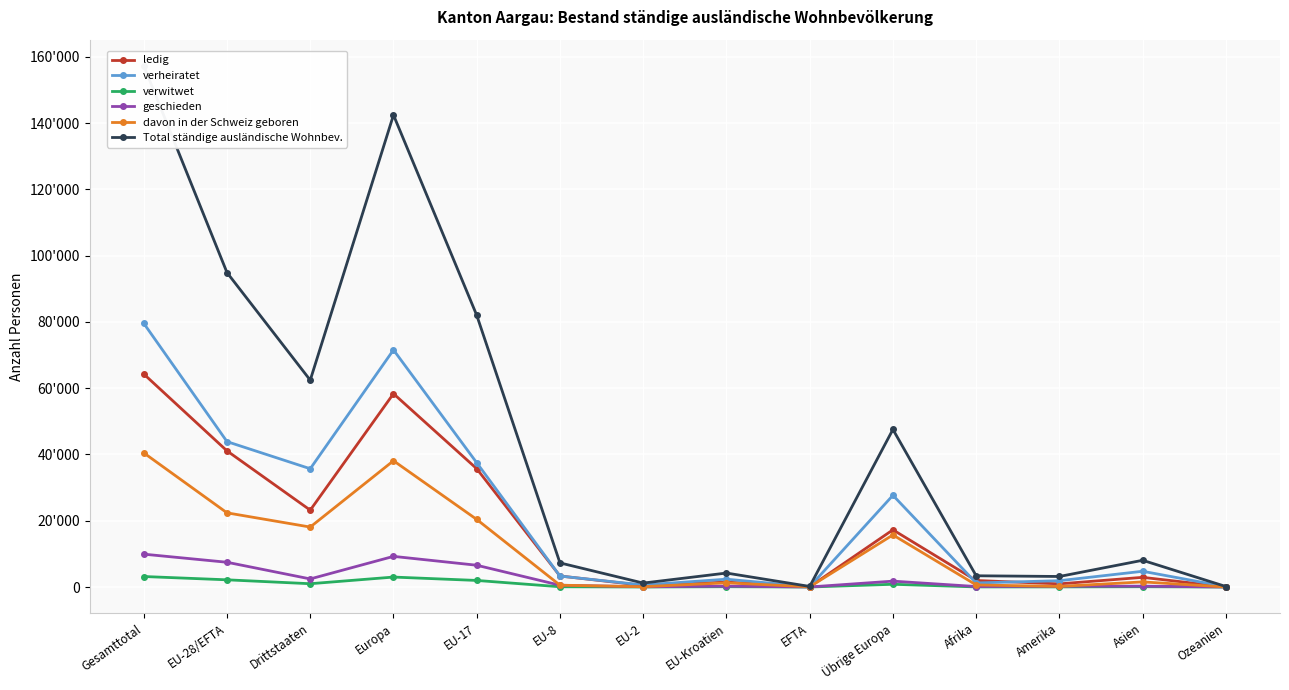

True or false: ledig and Total ständige ausländische Wohnbev. intersect in this chart.

False